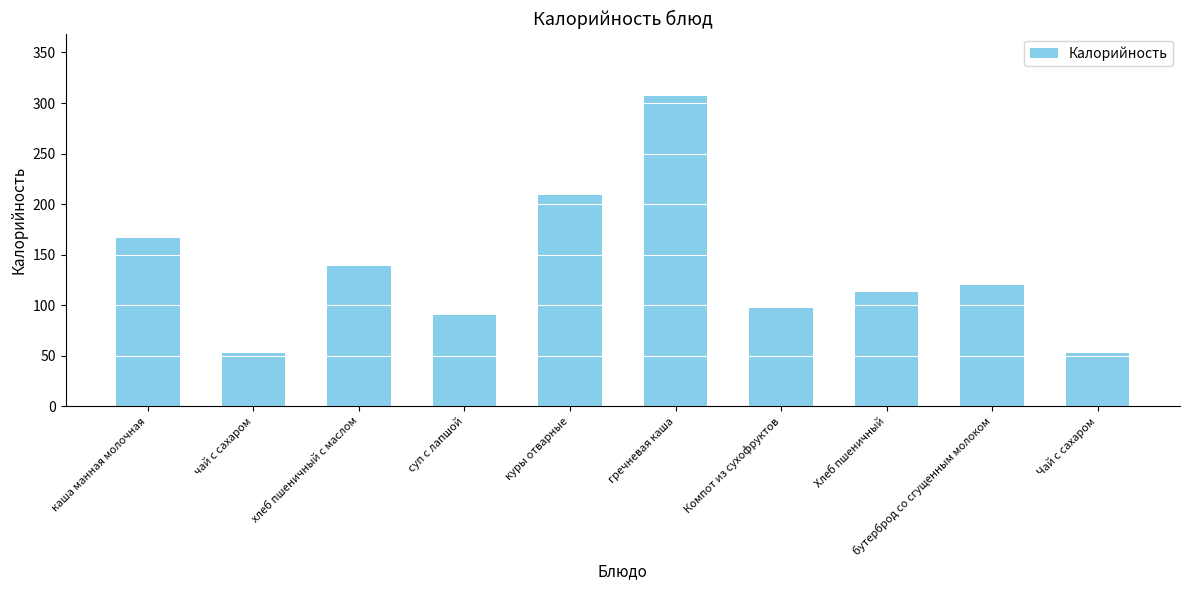

What is the change in value from хлеб пшеничный с маслом to куры отварные?

+69.8